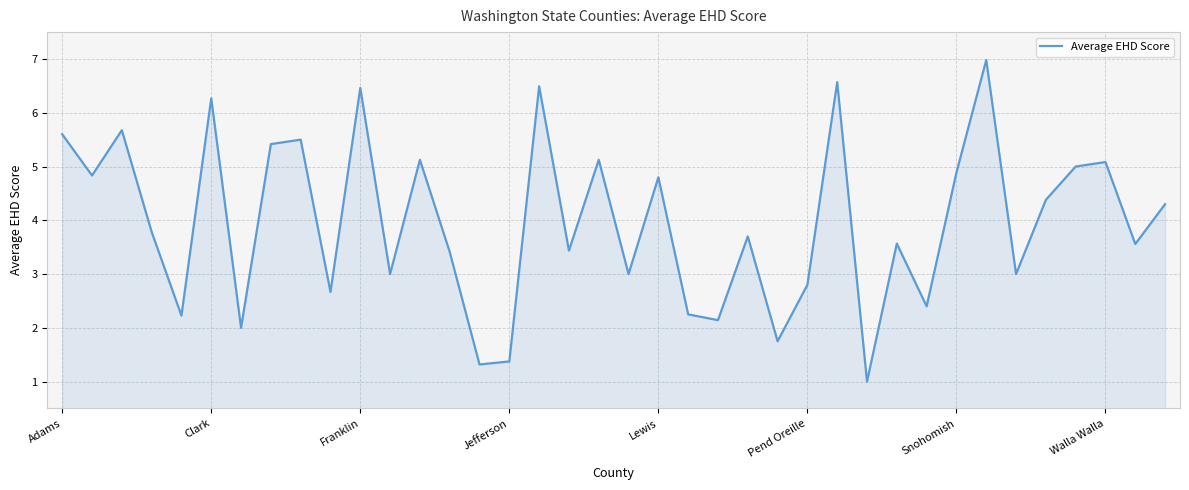

What is the difference between the maximum and minimum values?

6.0